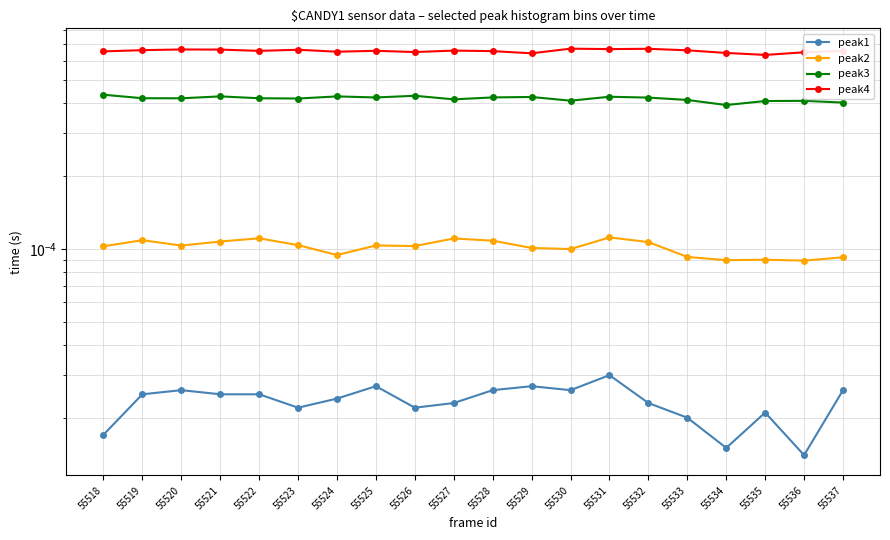

List the series in order of their peak value, highest first.

peak4, peak3, peak2, peak1